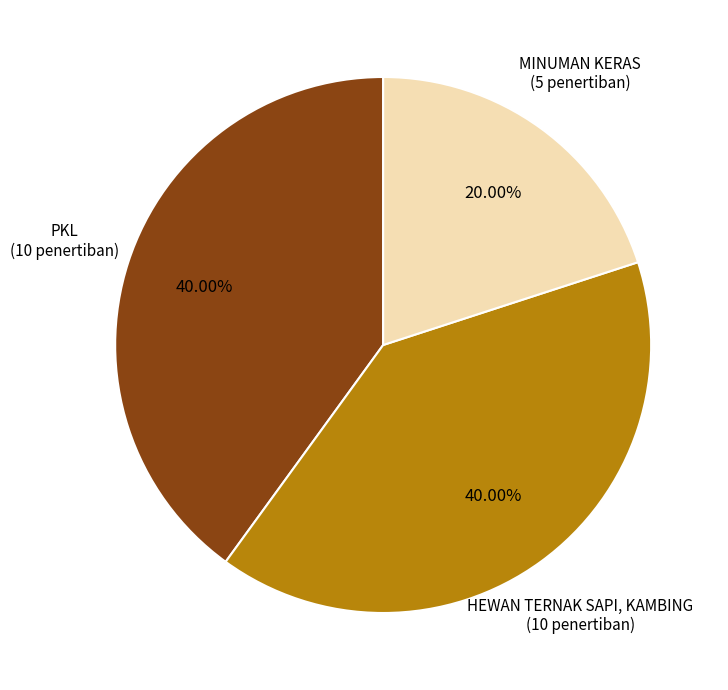

How many slices are in this pie chart?

3